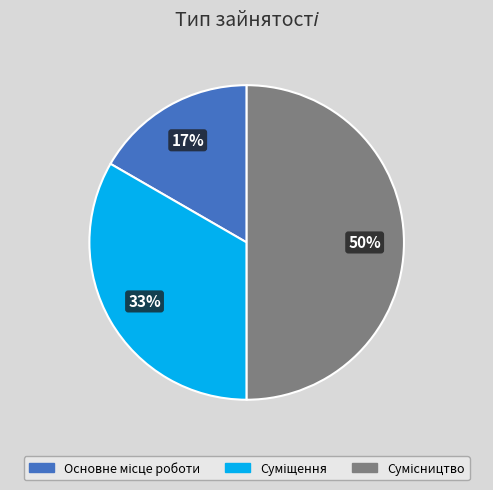

Count the number of slices in the pie.

3